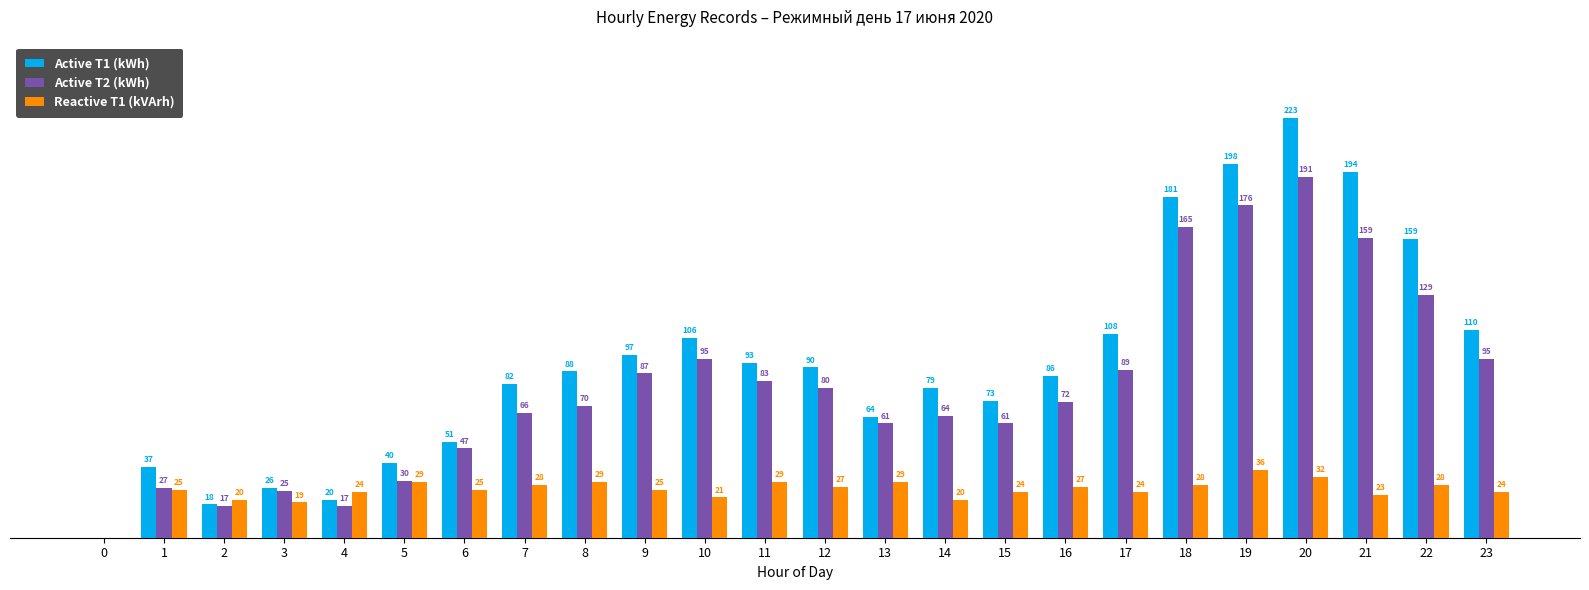

Which series changed the most between 6 and 14?

Active T1 (kWh)